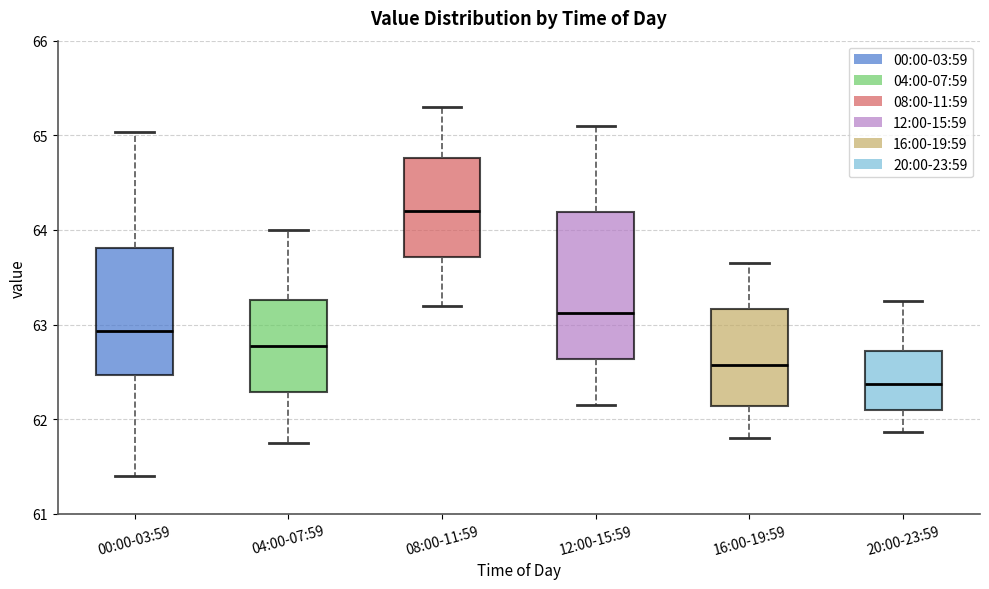

Which box's median line is the lowest?

20:00-23:59